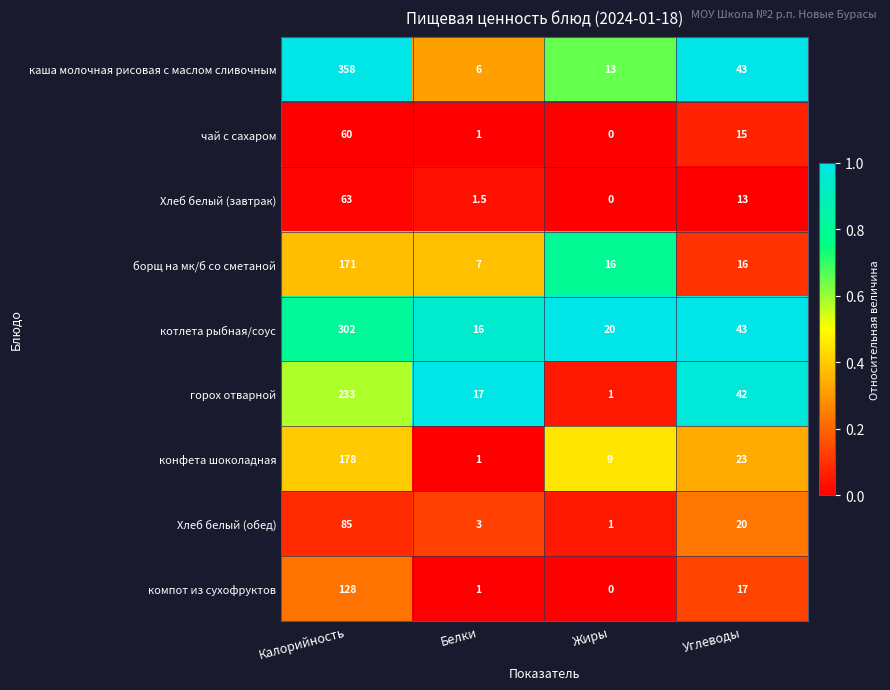

What is the spread (max minus min) of values at Углеводы?

30.0